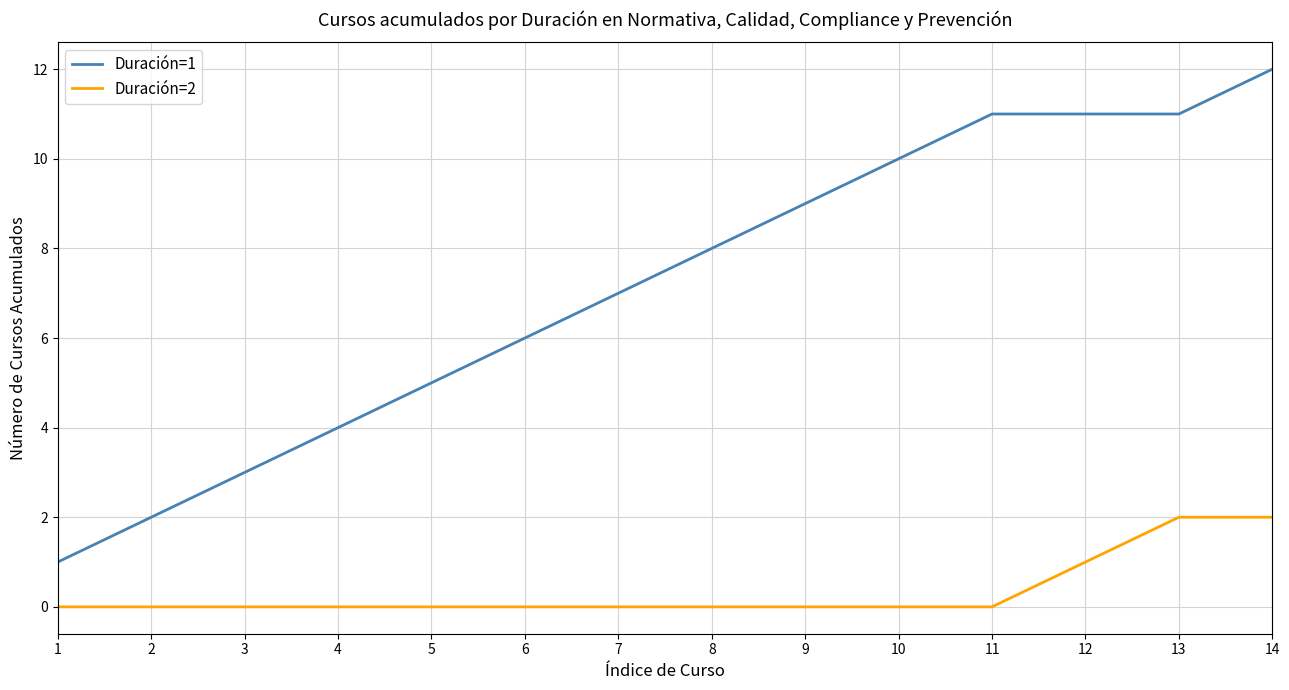

Is this an area chart (filled region under the line)?

No